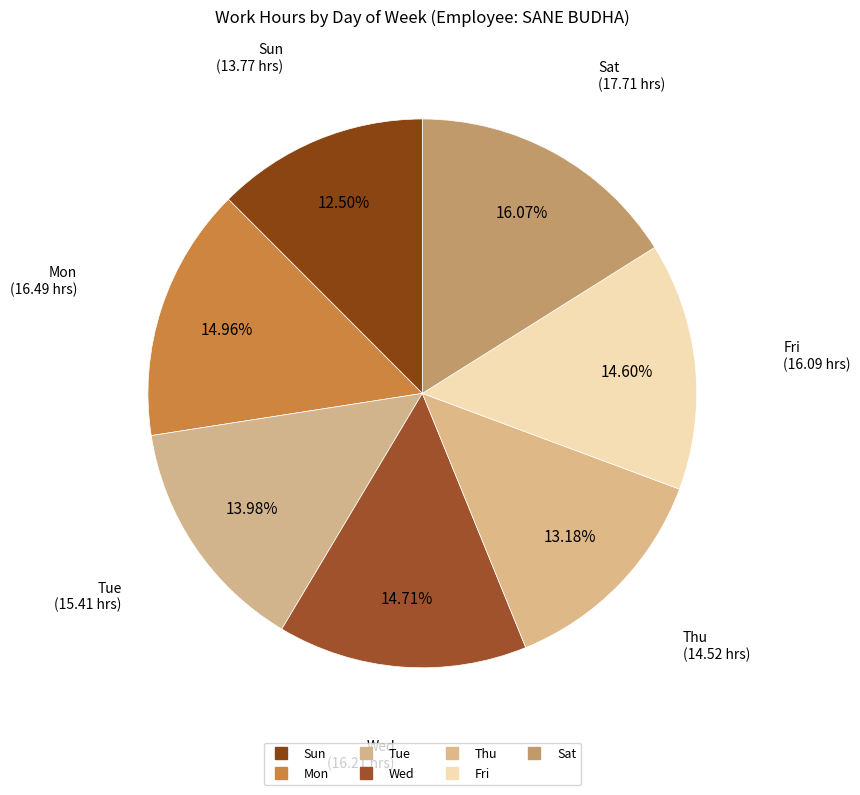

Does any single category account for the majority?

No